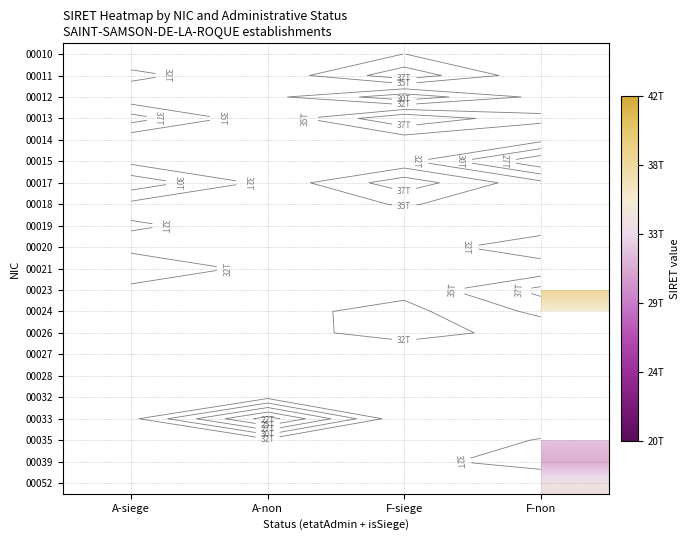

How many categories are shown in the chart?

4